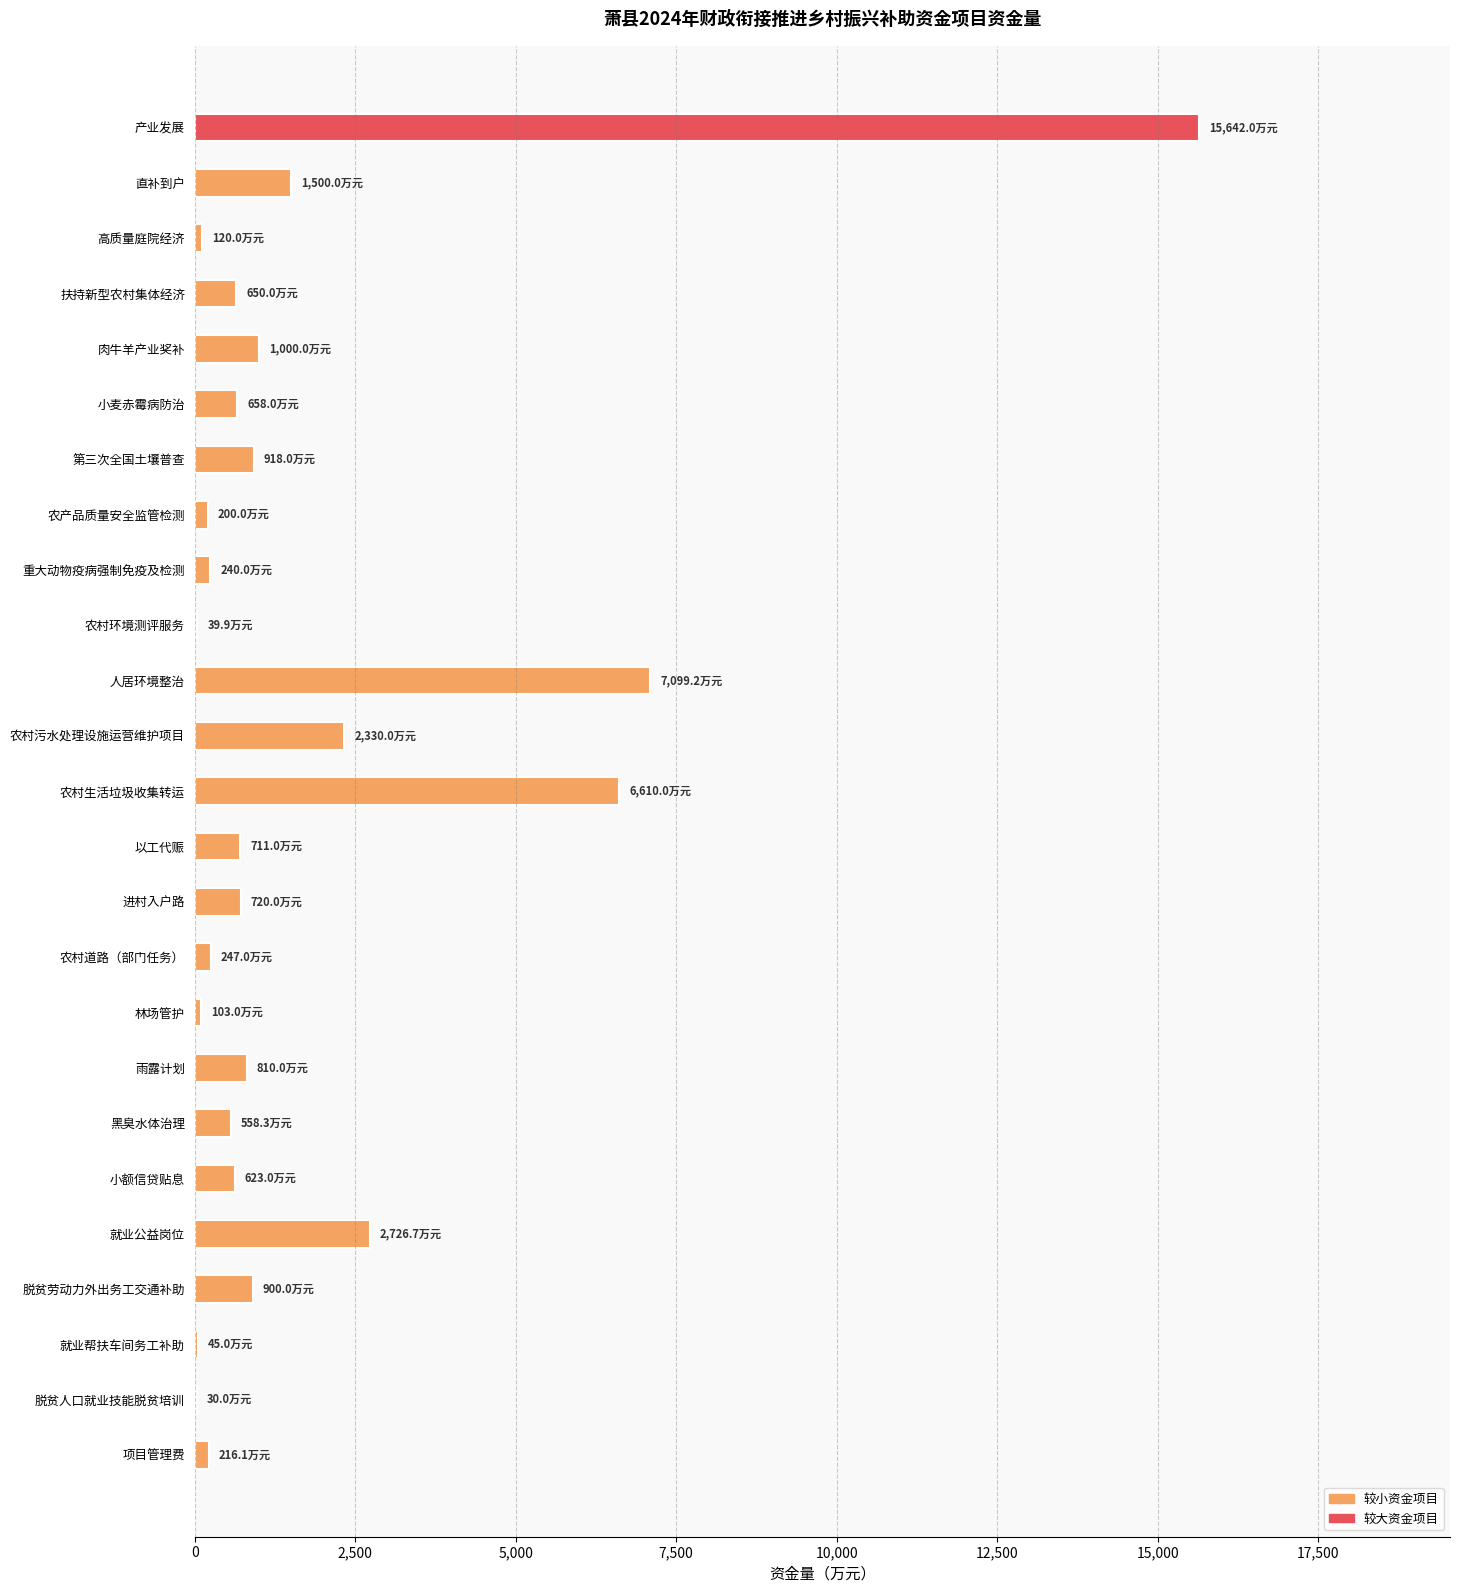

Approximately how many times larger is the value at 第三次全国土壤普查 compared to 肉牛羊产业奖补?

0.9